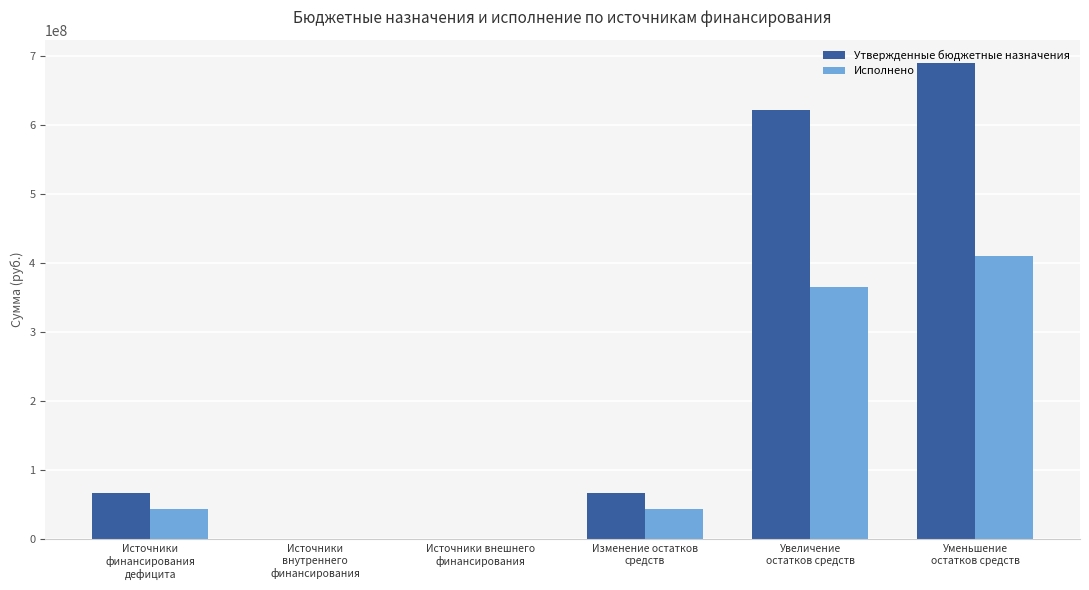

The value of Исполнено at Уменьшение
остатков средств is 410203546.8. True or false?

True